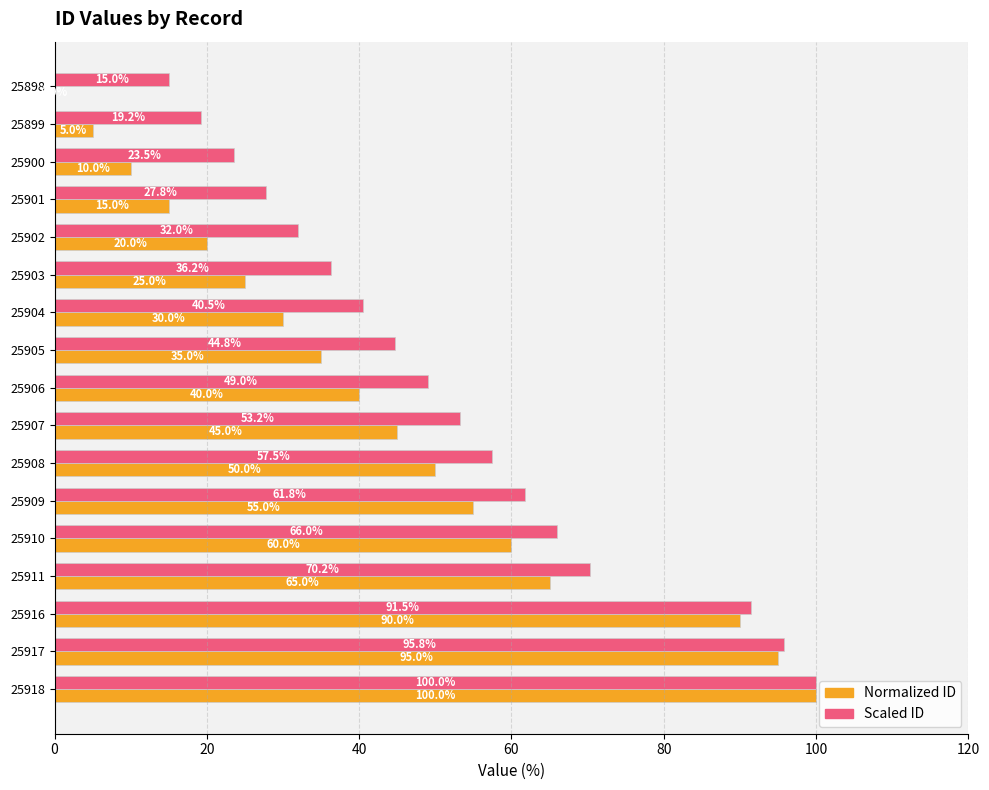

Which series changed the most between 25900 and 25917?

Normalized ID